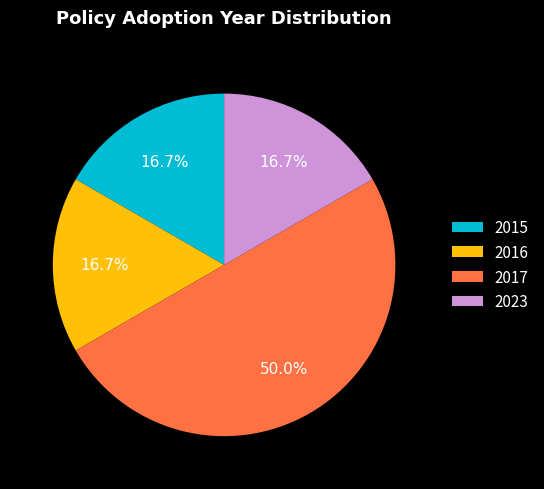

Count the number of slices in the pie.

4